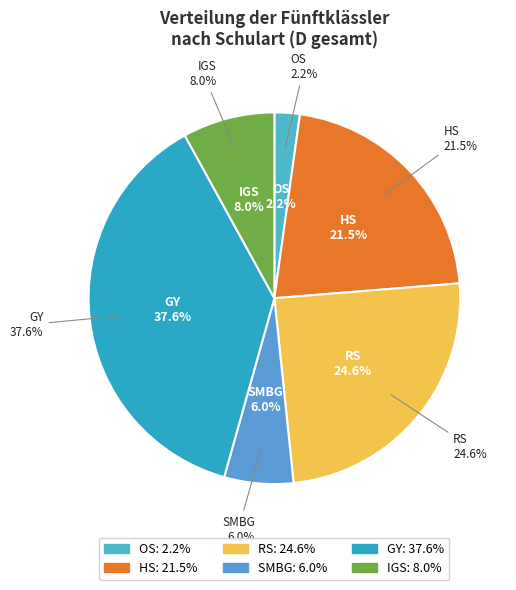

Does OS represent more than half of the total?

No